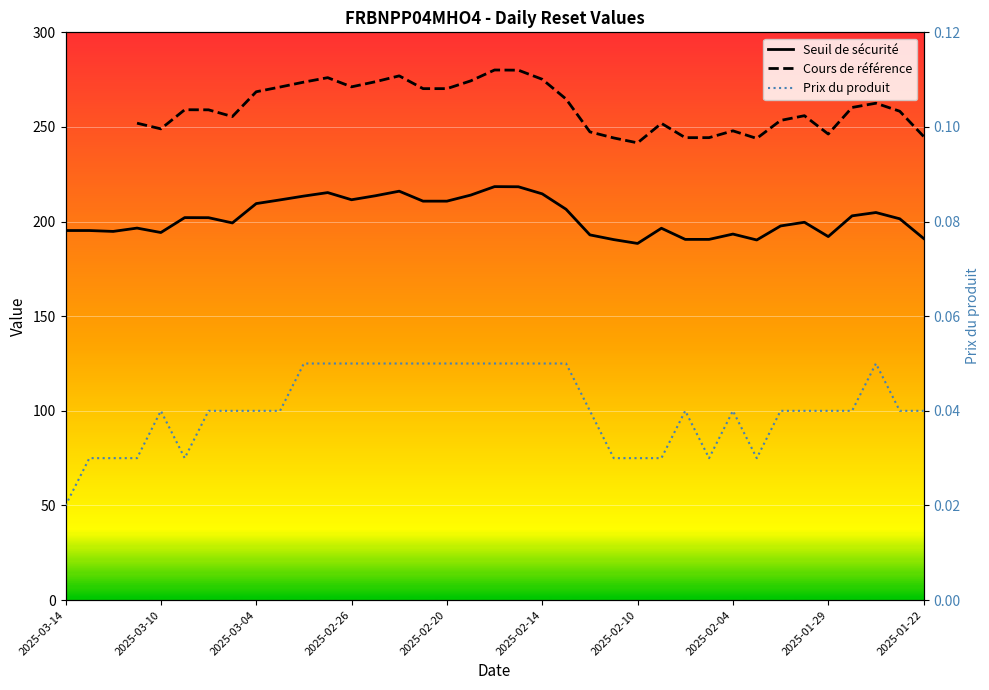

What is the greatest value displayed?

280.1